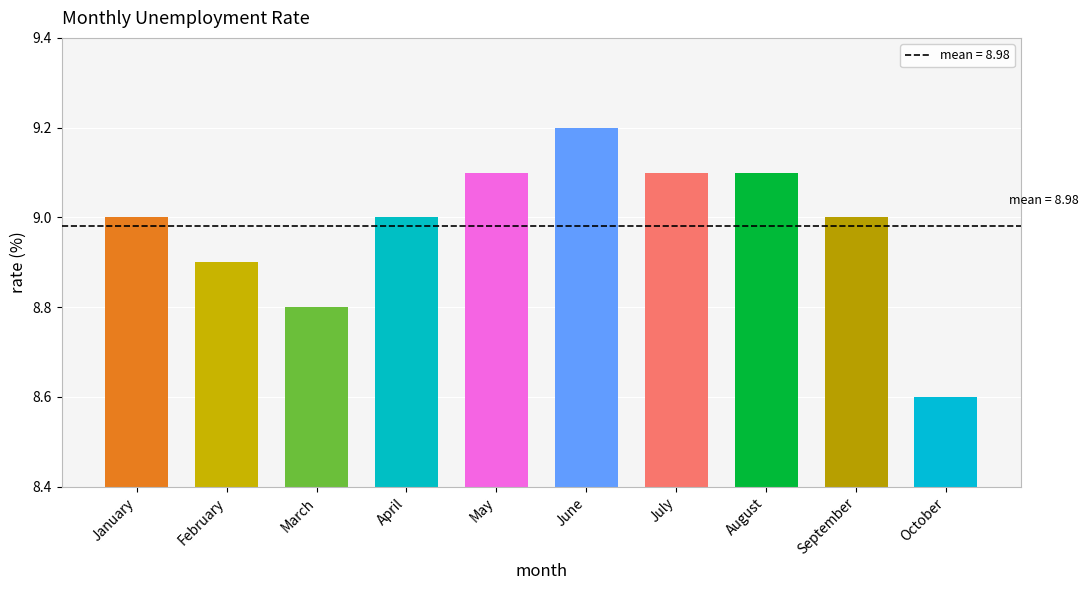

Does the chart contain stacked bars?

No